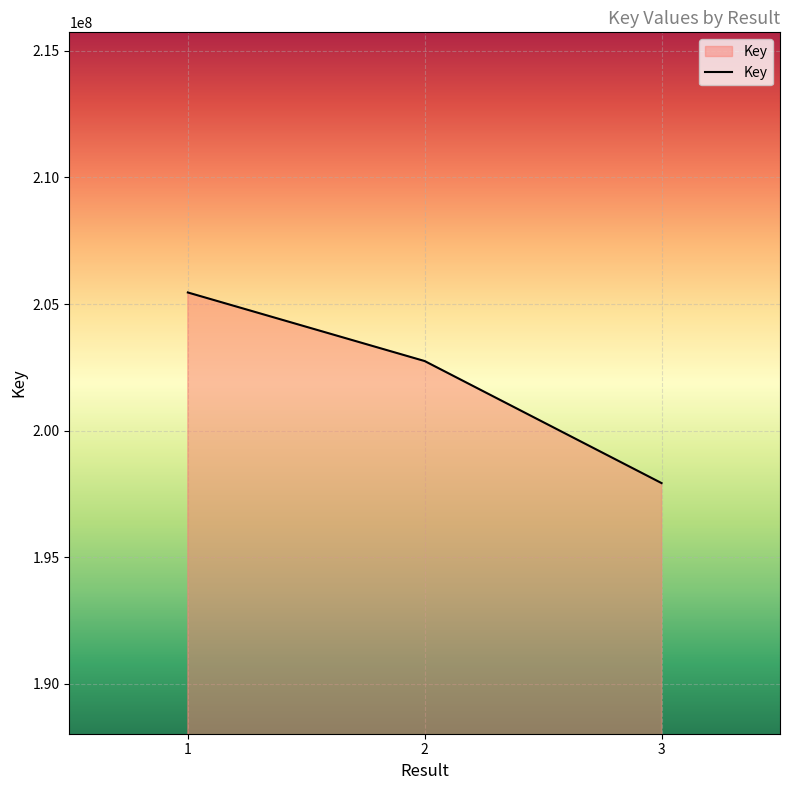

List the labels in order of value, smallest first.

3, 2, 1